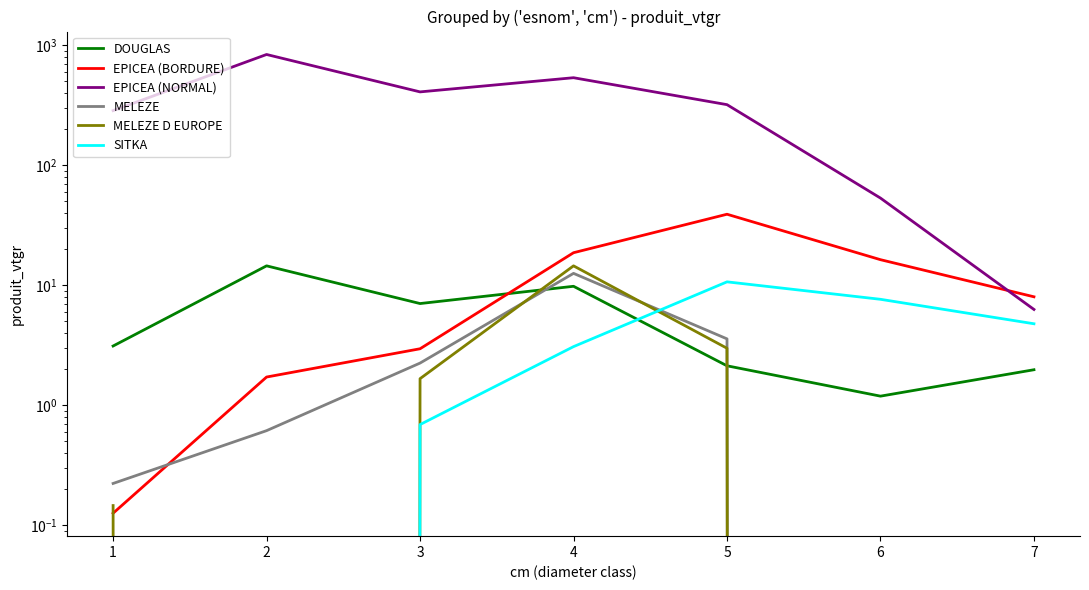

How many interior local peaks does the MELEZE series have?

1